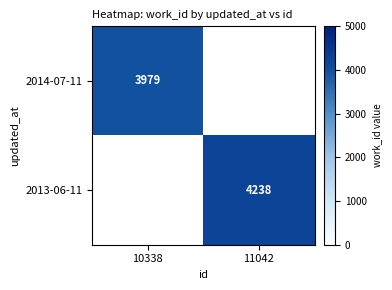

True or false: 2014-07-11 has a value of 6358 at 10338.

False